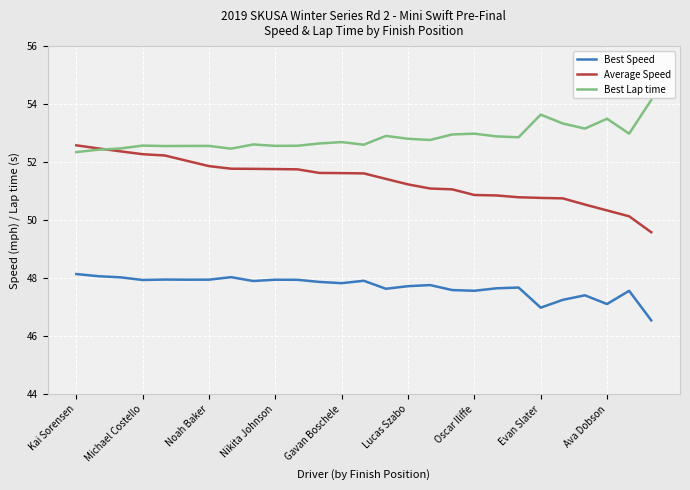

How many lines are shown in the chart?

3